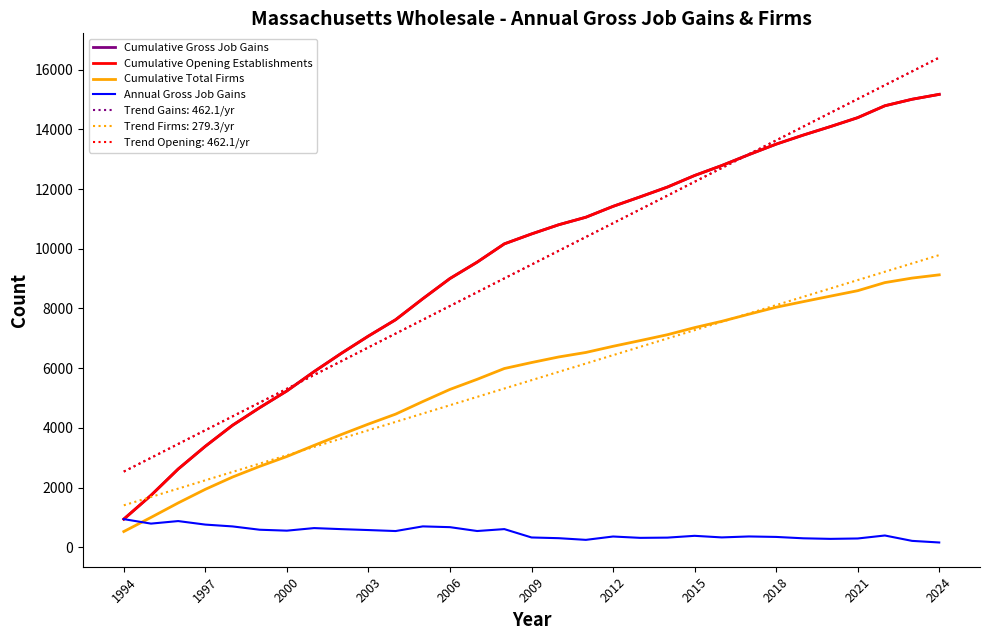

Does the chart have visible grid lines?

No